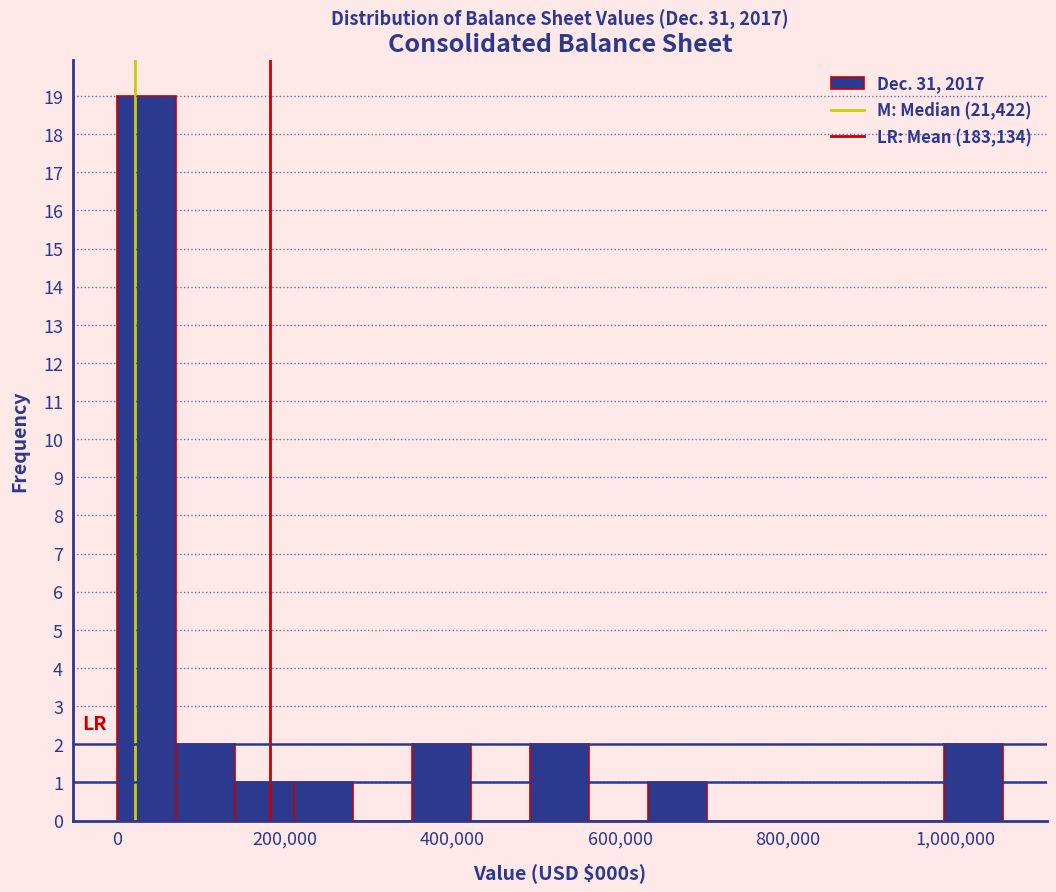

Around what value on the x-axis is the tallest bar? Give the approximate position of its centre, as read against the axis.

40000